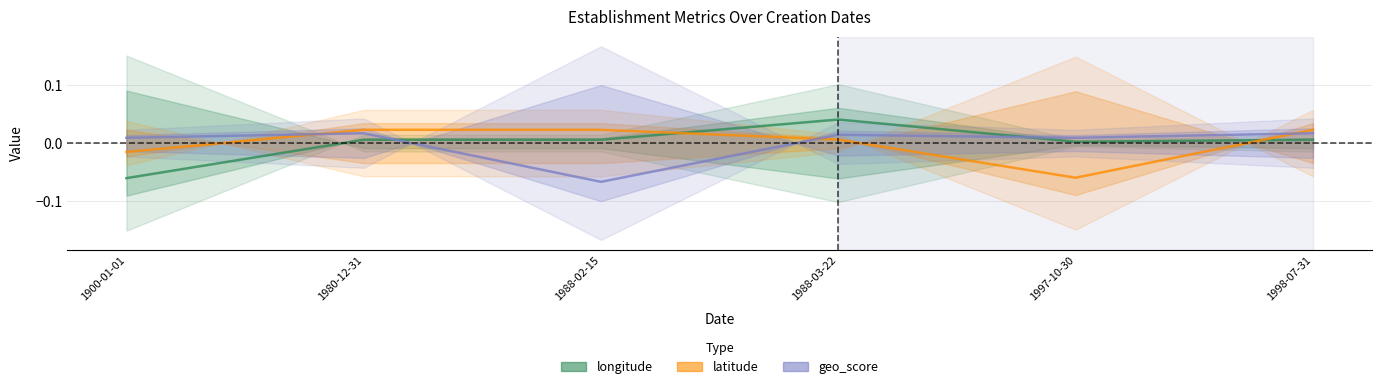

Reading right to left, transcribe all the data shown in this chart.

longitude: 1998-07-31=0.0	1997-10-30=0.0	1988-03-22=0.0	1988-02-15=0.0	1980-12-31=0.0	1900-01-01=-0.1
latitude: 1998-07-31=0.0	1997-10-30=-0.1	1988-03-22=0.0	1988-02-15=0.0	1980-12-31=0.0	1900-01-01=-0.0
geo_score: 1998-07-31=0.0	1997-10-30=0.0	1988-03-22=0.0	1988-02-15=-0.1	1980-12-31=0.0	1900-01-01=0.0